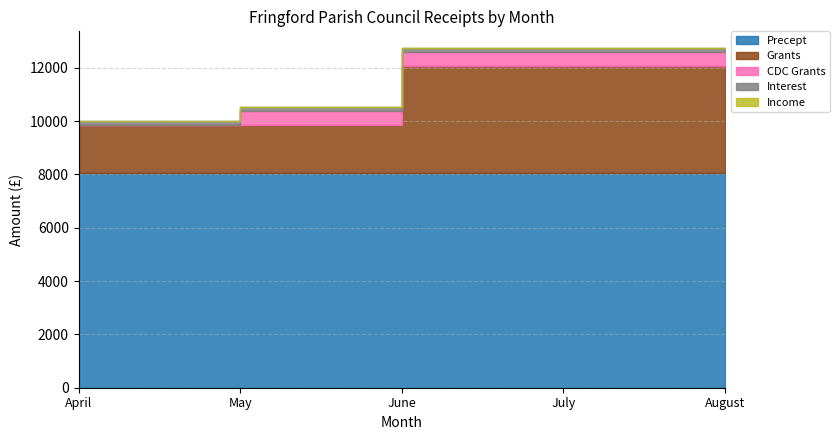

Which series changed the most between June and July?

Precept